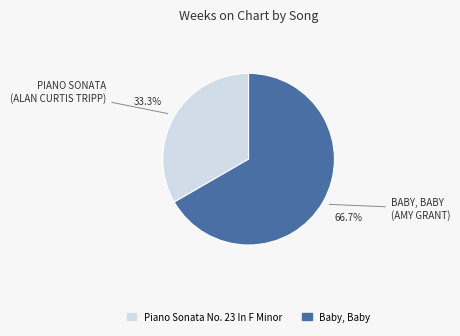

What is the ratio of the value at Piano Sonata No. 23 In F Minor to the value at Baby, Baby?

0.5